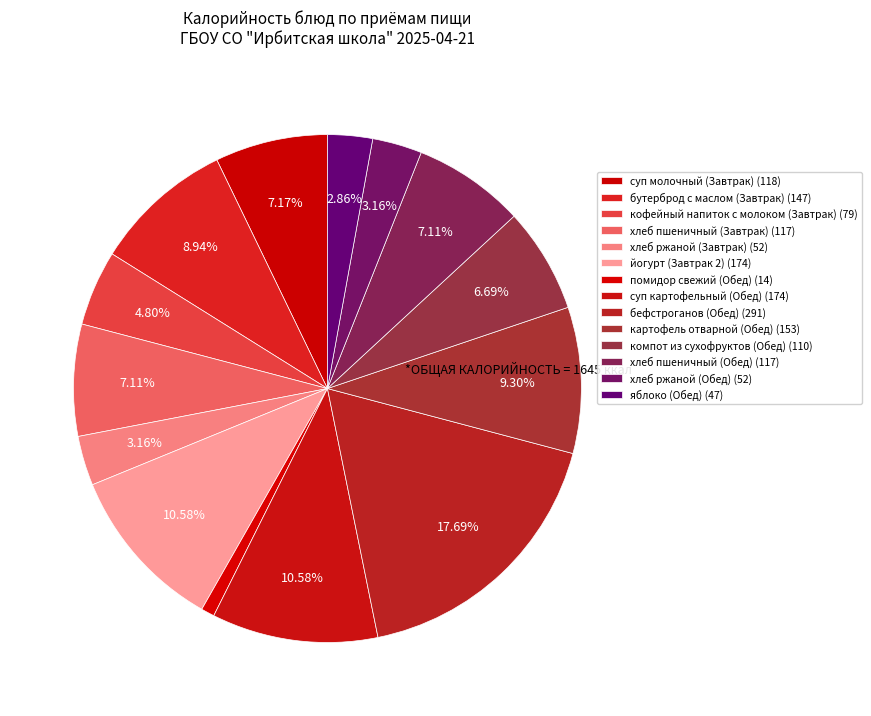

Count the number of slices in the pie.

14